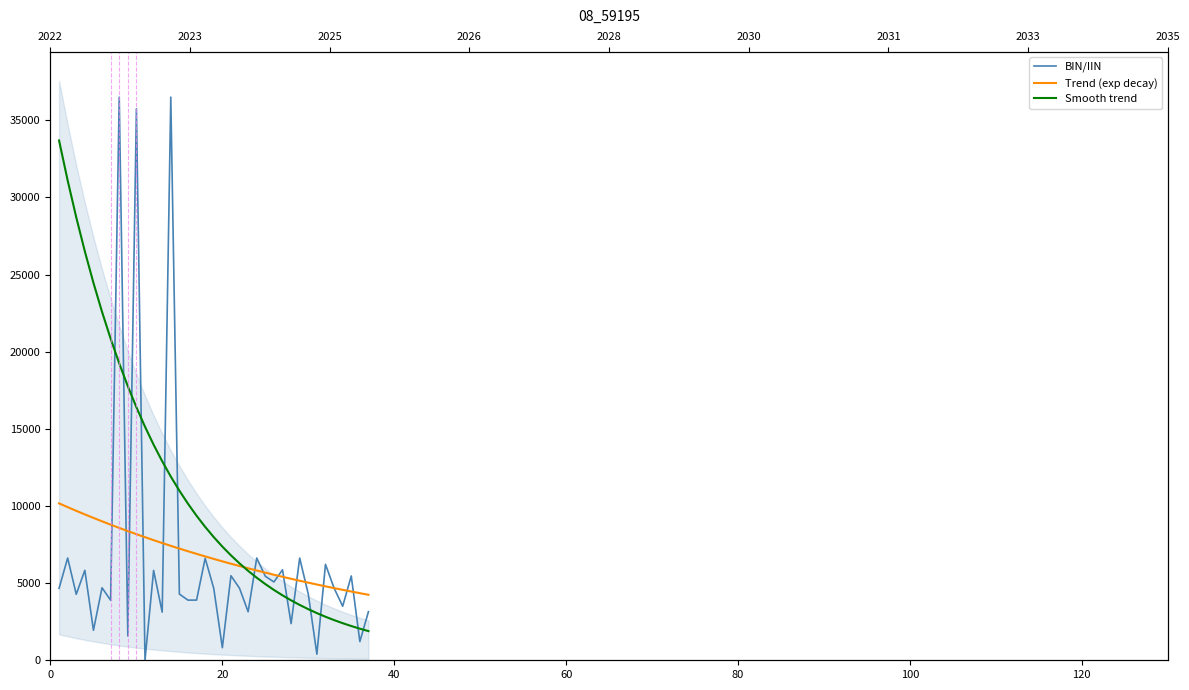

Which series has the widest spread of values?

BIN/IIN